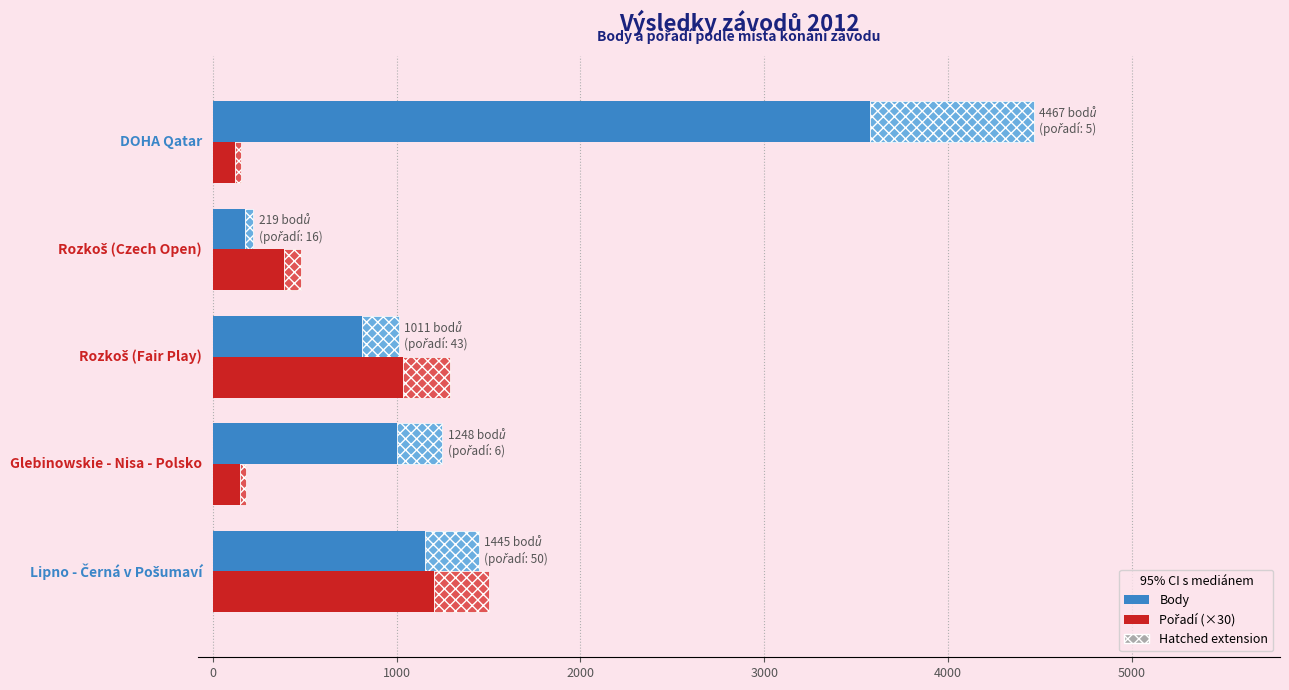

Reading left to right, what are all the values shown in this chart?

Body: −1000=1156.0	0=998.4	1000=808.8	2000=175.2	3000=3573.6
Pořadí (×30): −1000=1200.0	0=144.0	1000=1032.0	2000=384.0	3000=120.0